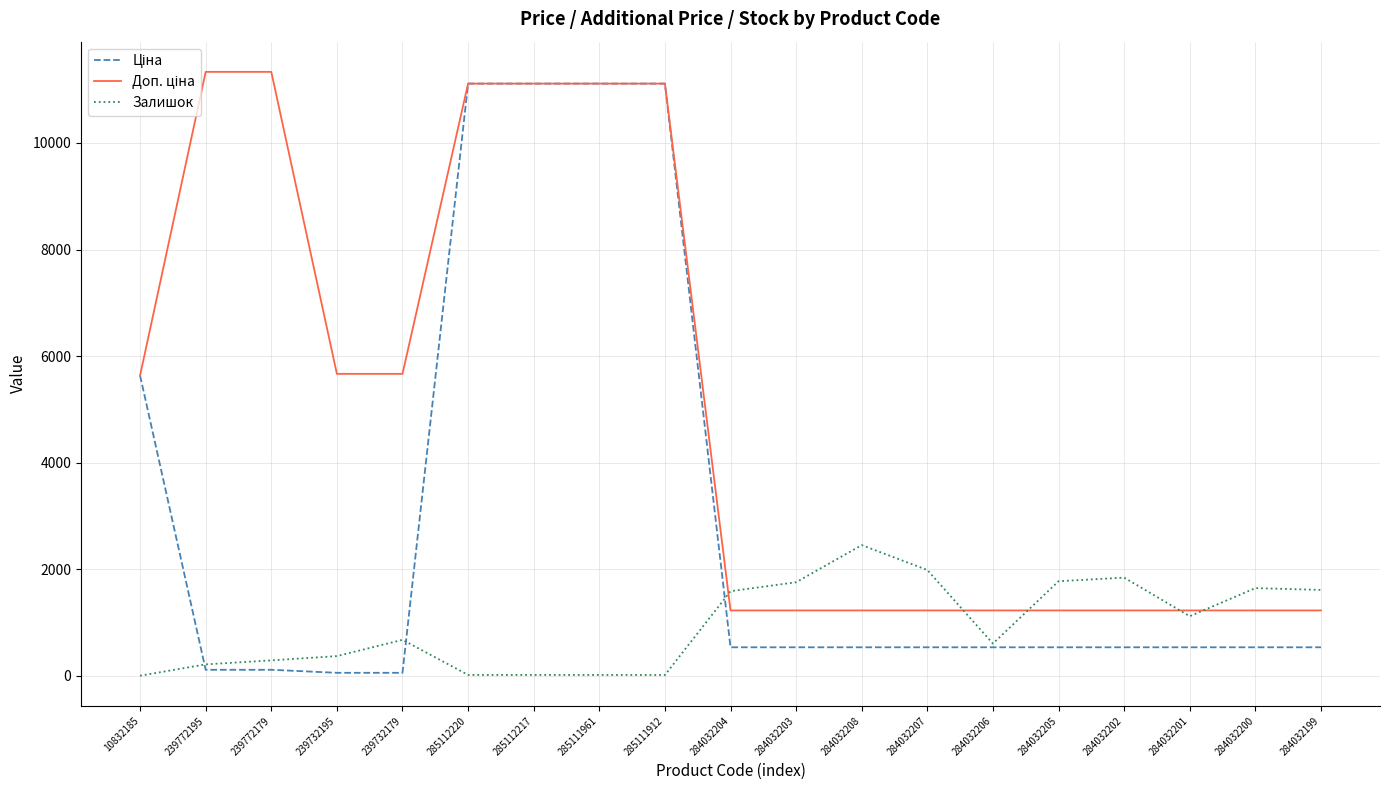

What is the difference between the highest and lowest values at 284032199?

1076.6